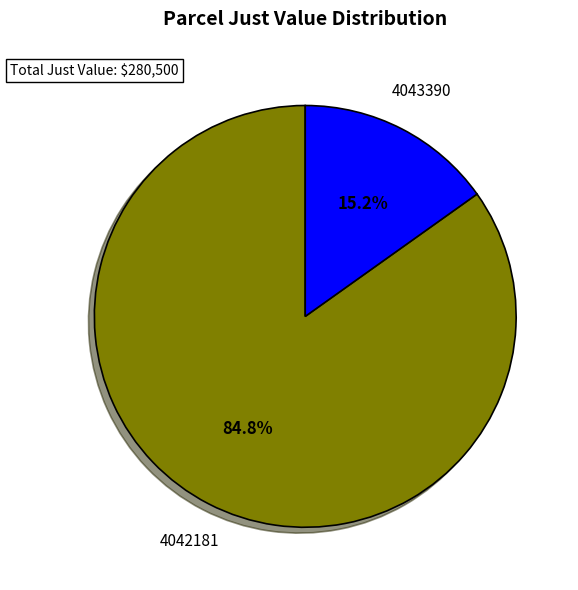

What is the smallest slice in the pie chart?

4043390